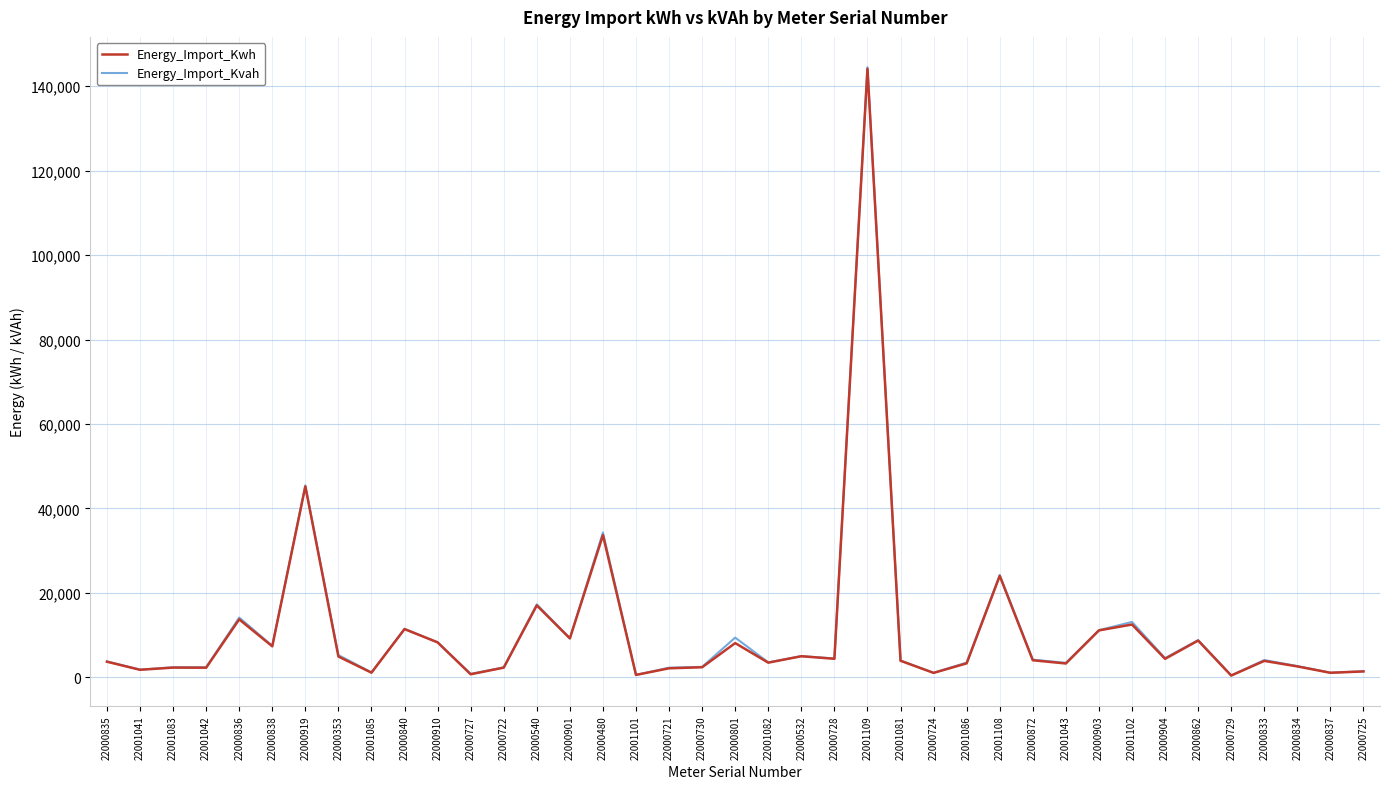

What value does the Energy_Import_Kwh series have at 22000835?

3678.5